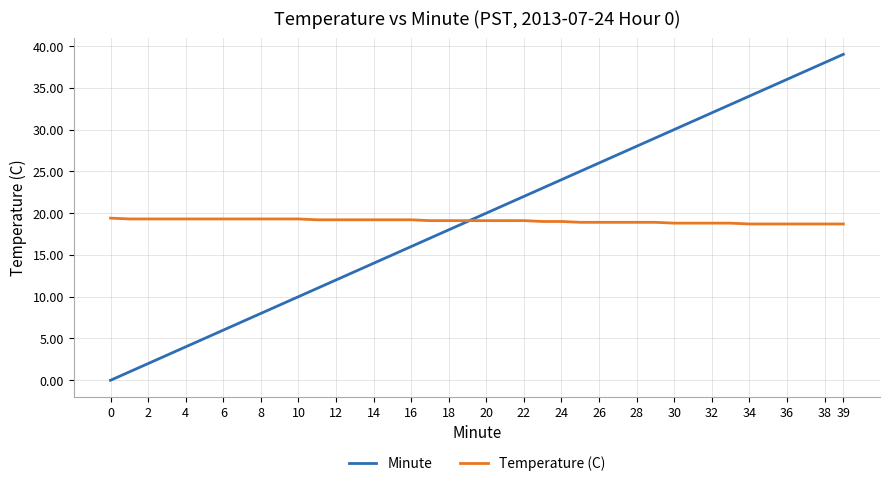

Which series has the largest range (max minus min)?

Minute